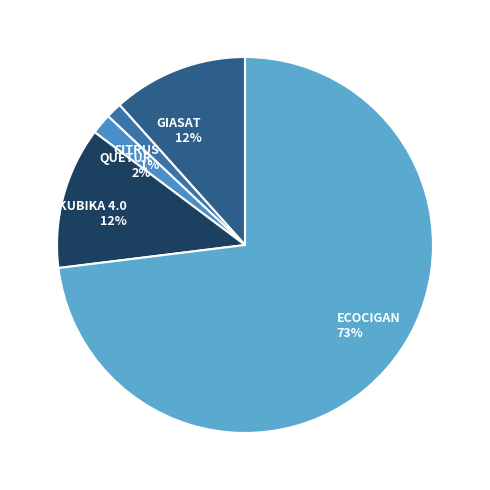

To the nearest percent, what is the difference between the QUETUR and ECOCIGAN slice percentages?

71%